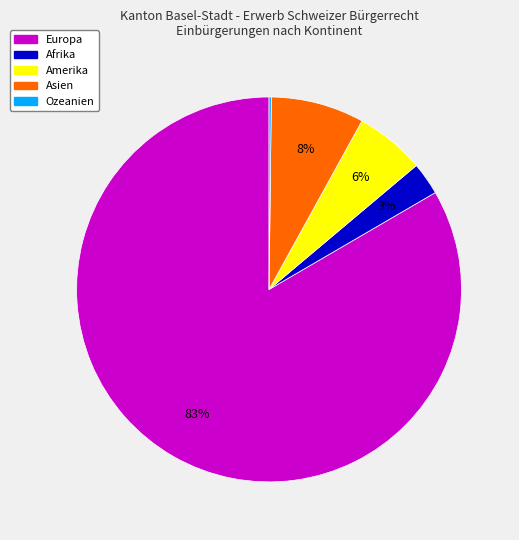

What is the largest slice in the pie chart?

Europa